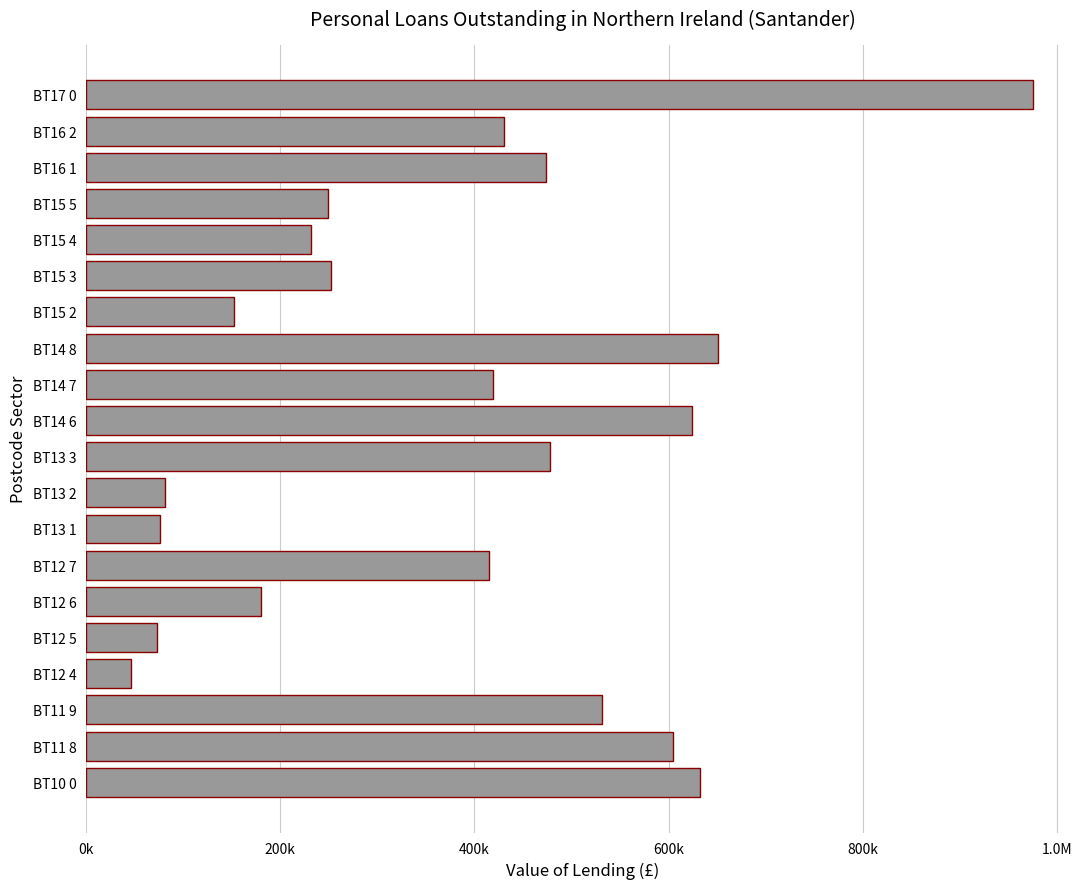

Does the chart contain any negative values?

No